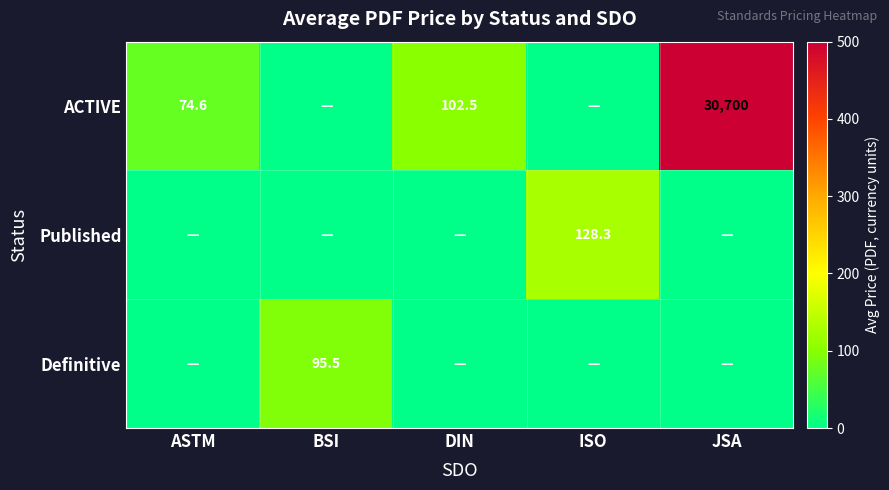

True or false: ACTIVE has a value of 39.1 at ASTM.

False